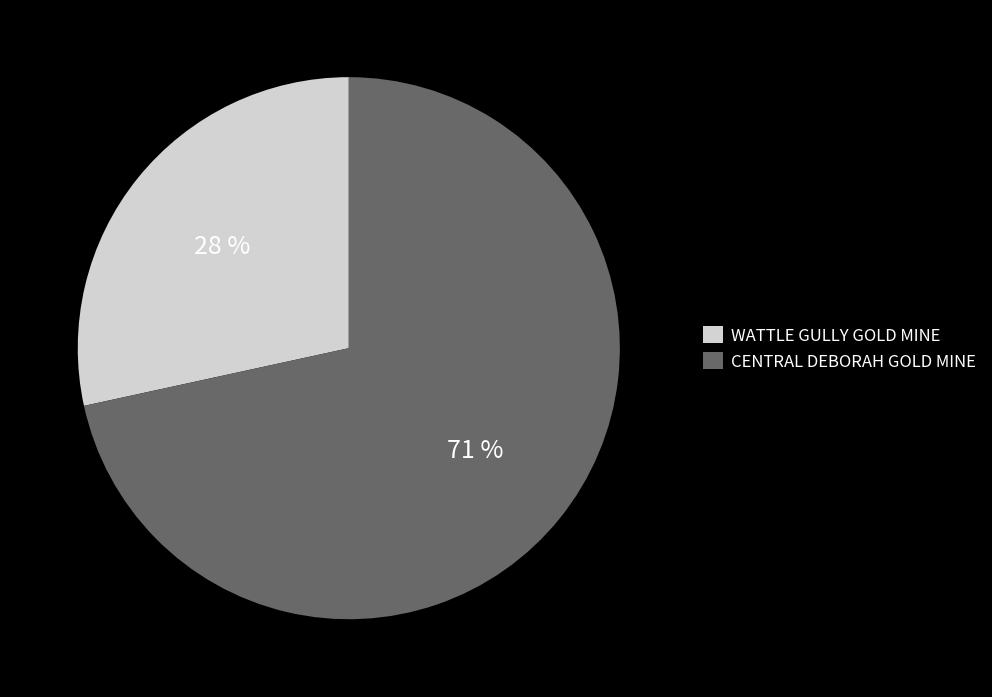

Which slice represents more than half of the pie?

CENTRAL DEBORAH GOLD MINE